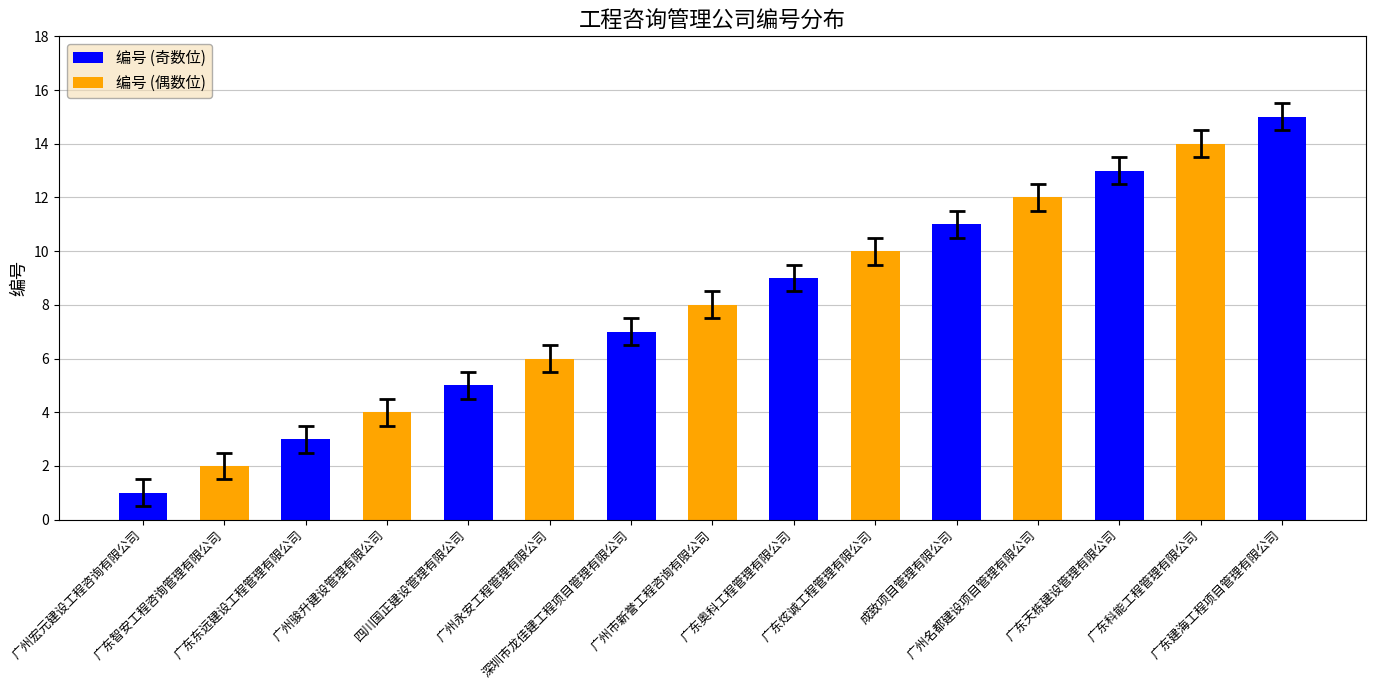

Where does the data first go above 8?

广东奥科工程管理有限公司